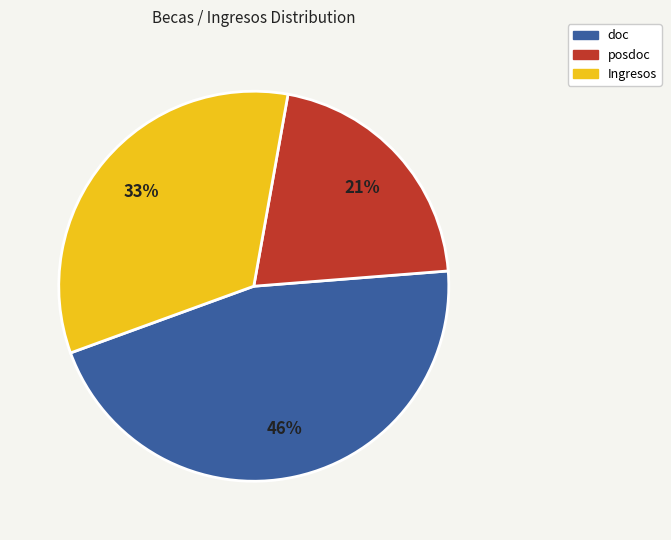

True or false: posdoc accounts for 21% of the total.

True